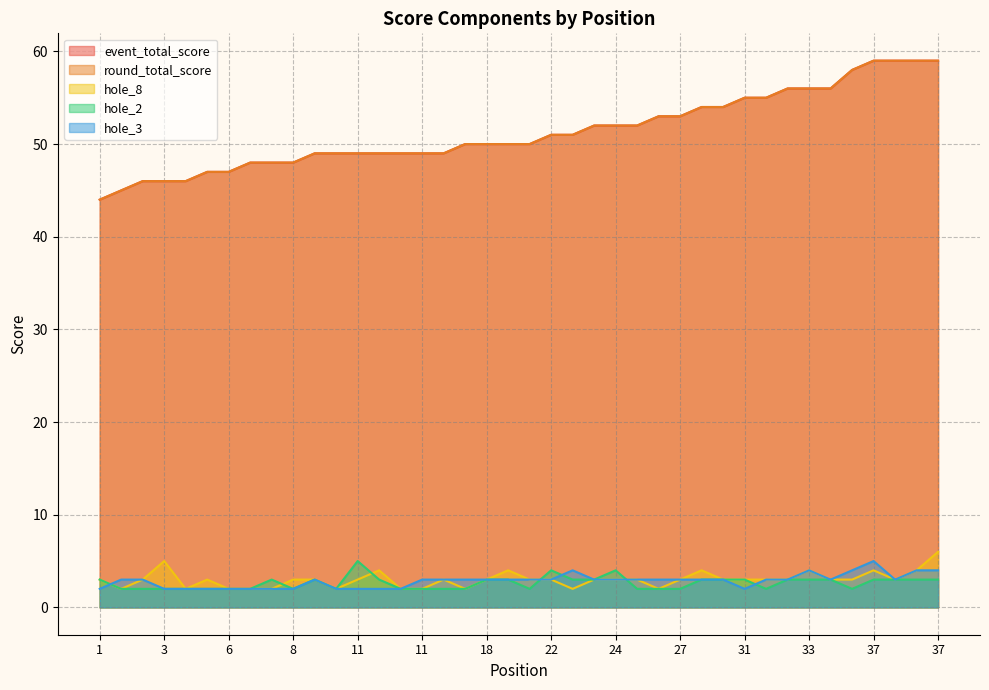

Between 11 and 11, which is larger?

11